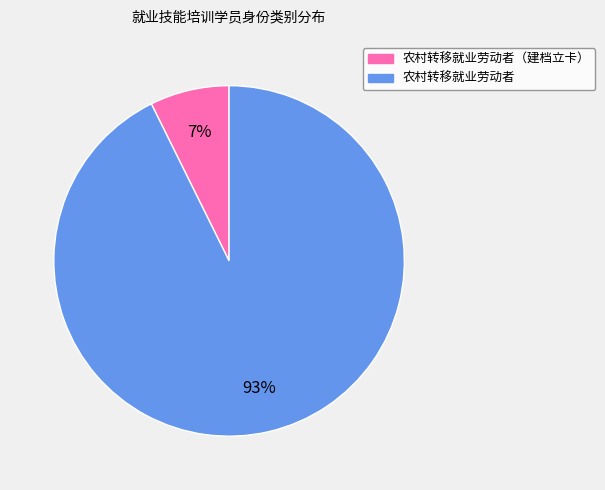

Does any single category account for the majority?

Yes